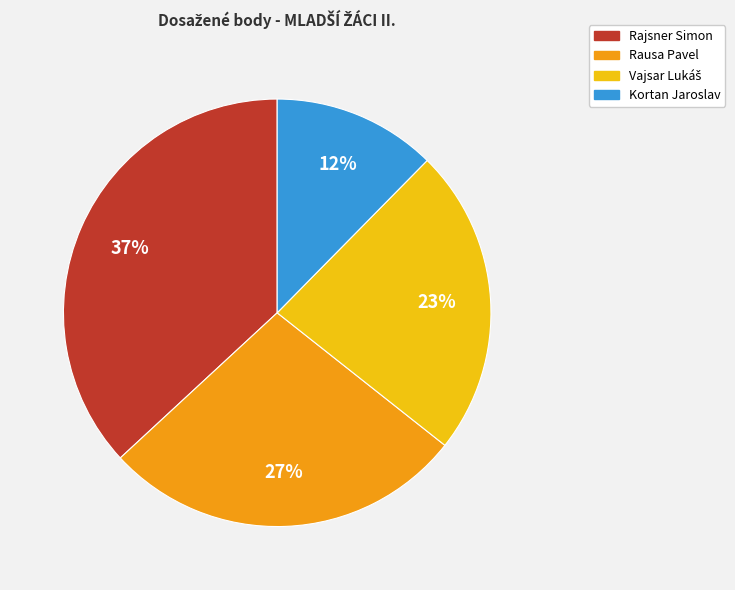

Is Rausa Pavel the majority of the pie?

No